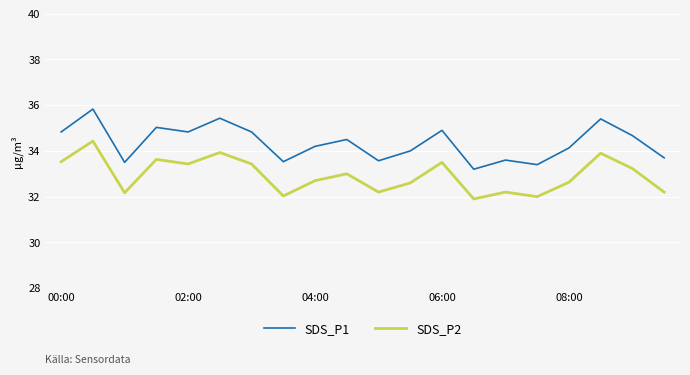

What is the maximum value shown in the chart?

35.8